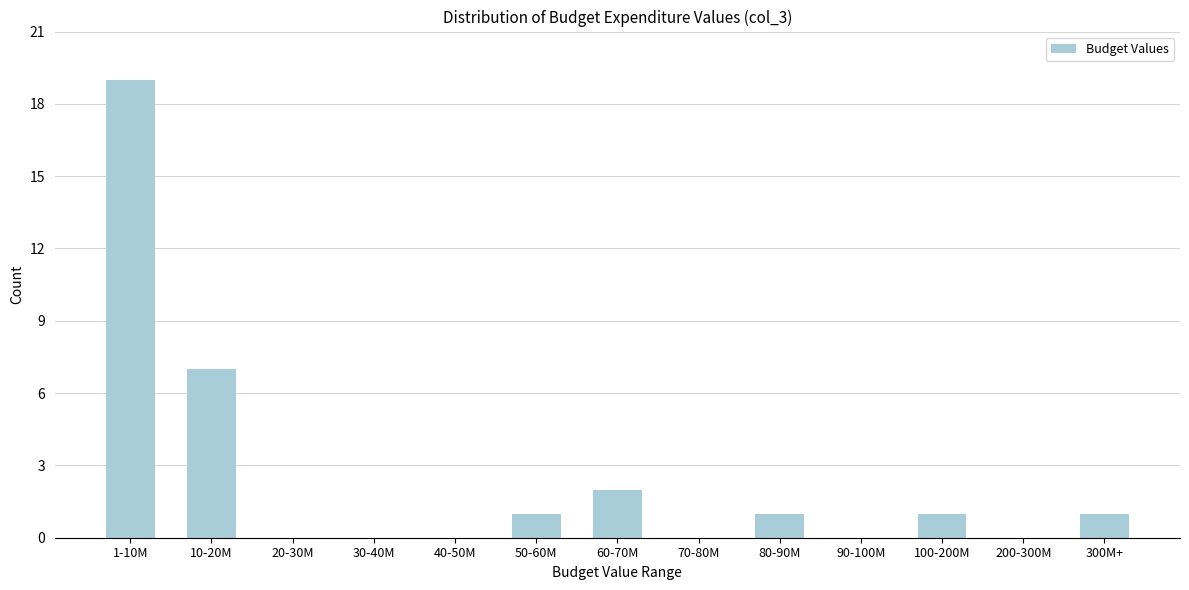

Reading left to right, what are all the values shown in this chart?

1-10M=19	10-20M=7	20-30M=0	30-40M=0	40-50M=0	50-60M=1	60-70M=2	70-80M=0	80-90M=1	90-100M=0	100-200M=1	200-300M=0	300M+=1